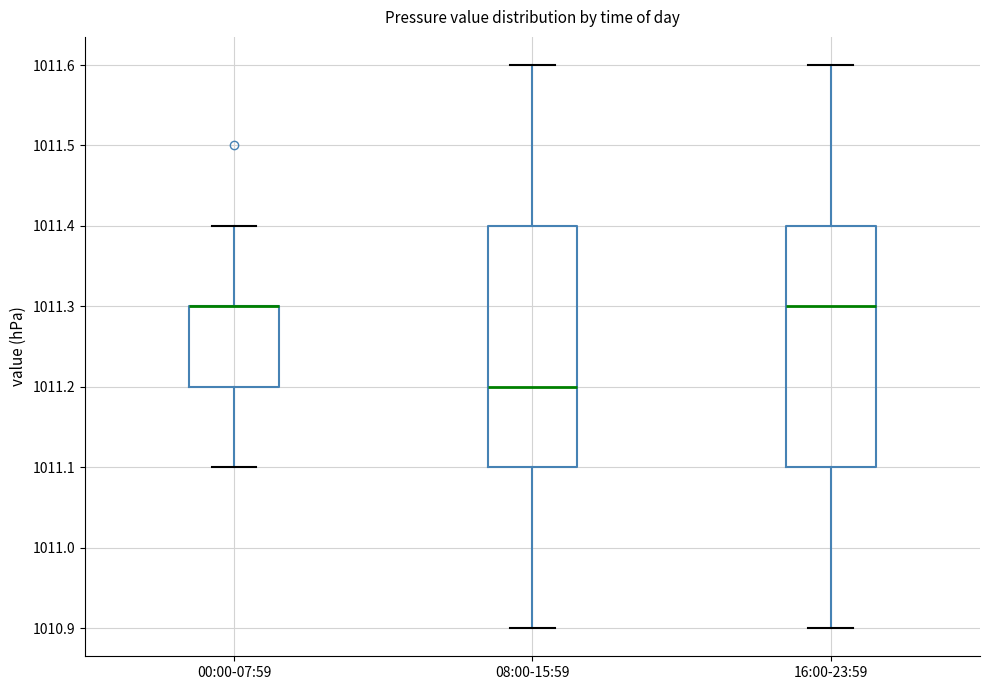

Reading left to right, transcribe this box plot: for each box, give where its median line is, the range the box spans, and where its two whiskers end, as read against the y-axis. The values are not printed on the chart, so give them approximately, as read against the axis.

00:00-07:59: median 1011.3 (drawn on the box's upper edge), box 1011.2 to 1011.3, whiskers 1011.1 to 1011.4
08:00-15:59: median 1011.2, box 1011.1 to 1011.4, whiskers 1010.9 to 1011.6
16:00-23:59: median 1011.3, box 1011.1 to 1011.4, whiskers 1010.9 to 1011.6